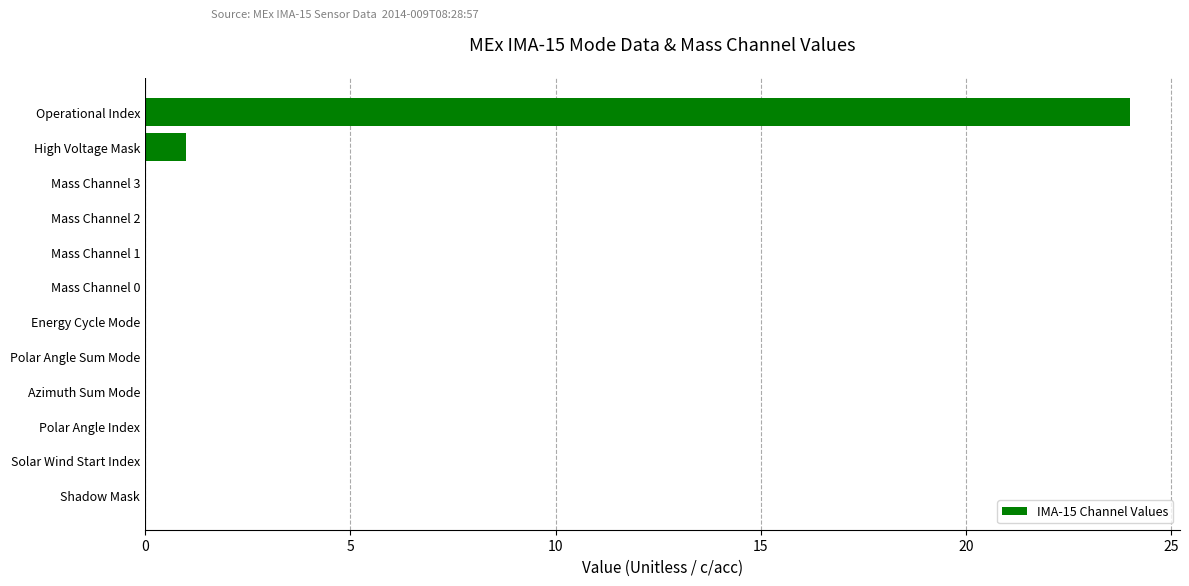

Reading bottom to top, transcribe all the data shown in this chart.

Shadow Mask=0	Solar Wind Start Index=0	Polar Angle Index=0	Azimuth Sum Mode=0	Polar Angle Sum Mode=0	Energy Cycle Mode=0	Mass Channel 0=0	Mass Channel 1=0	Mass Channel 2=0	Mass Channel 3=0	High Voltage Mask=1	Operational Index=24